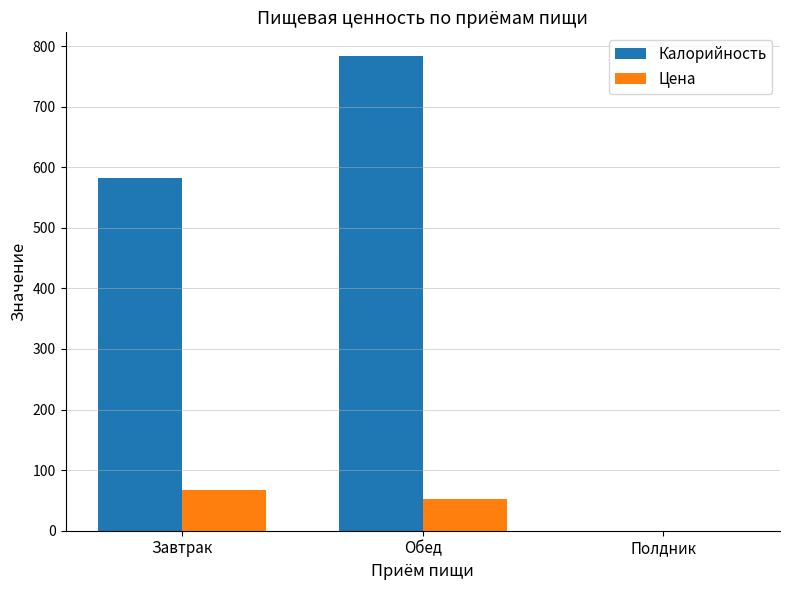

At which category is the sum across all series the highest?

Обед